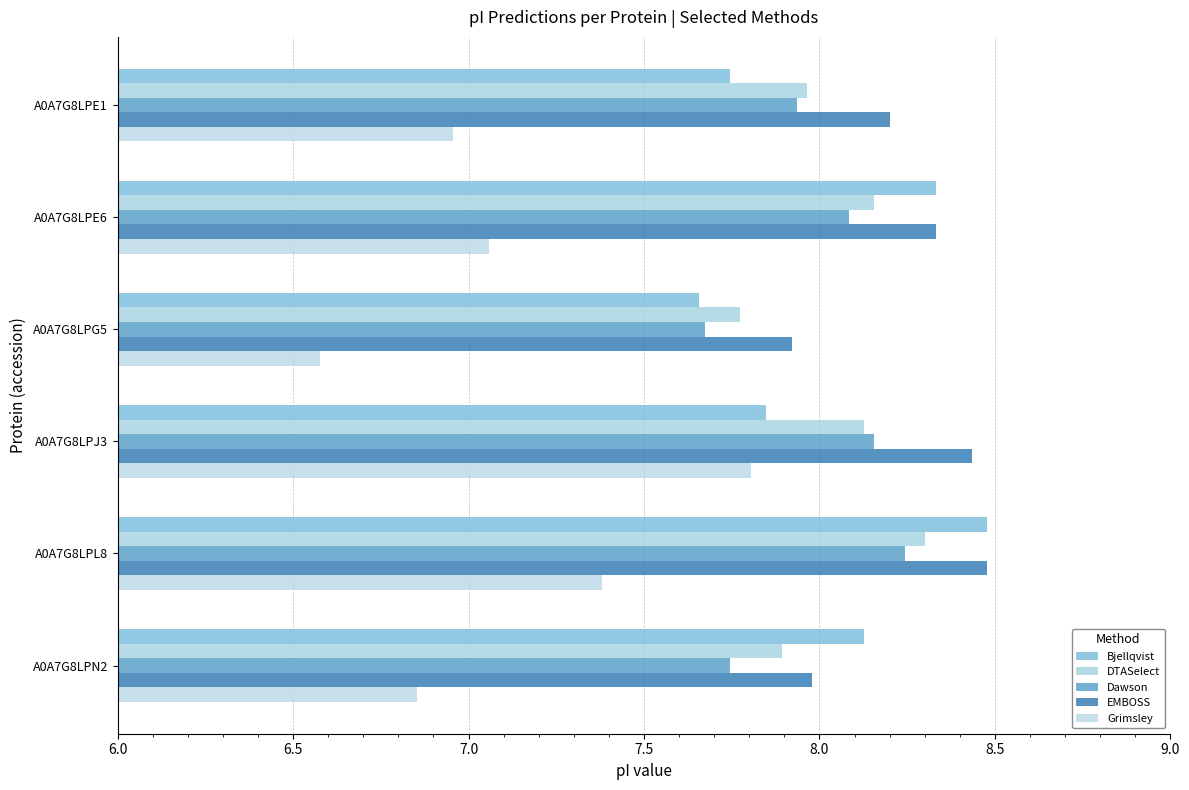

Which series has the largest total across all categories?

EMBOSS